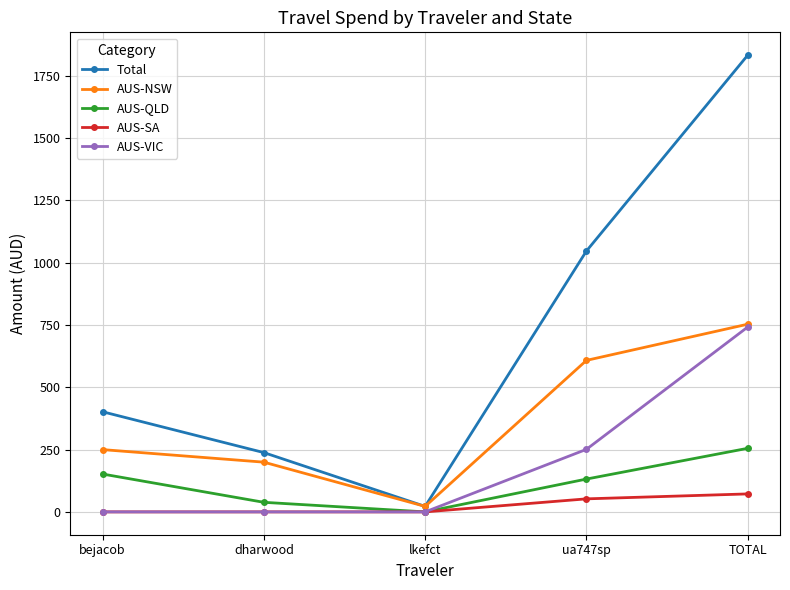

What is the highest value of the Total series?

1832.9